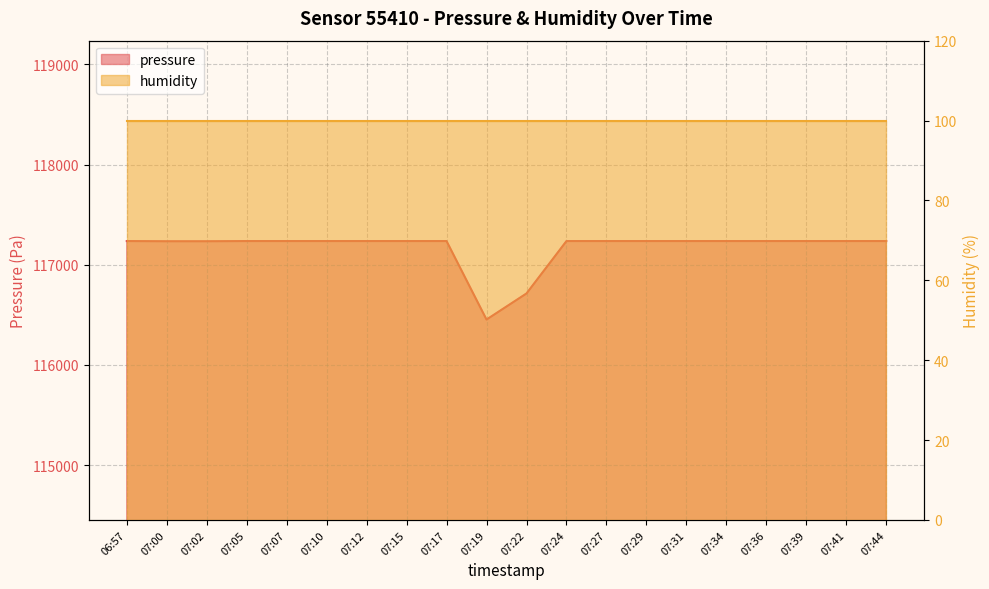

At which label is the value closest to 116844?

07:22